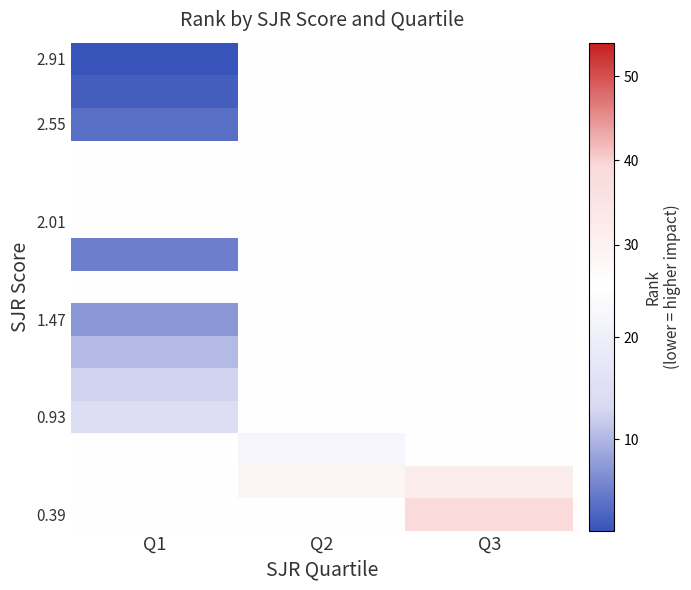

How many data points does each series have?

3